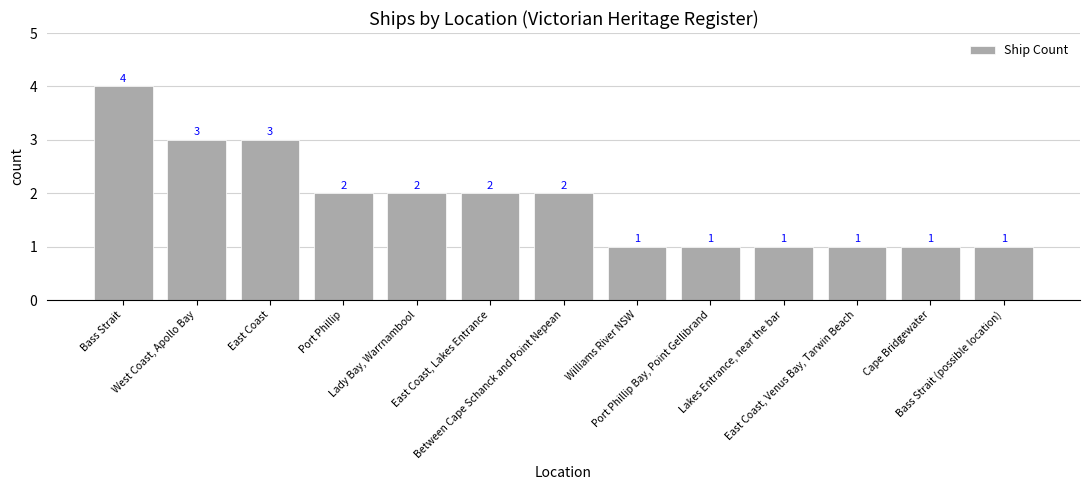

What is the difference between the maximum and second lowest values?

3